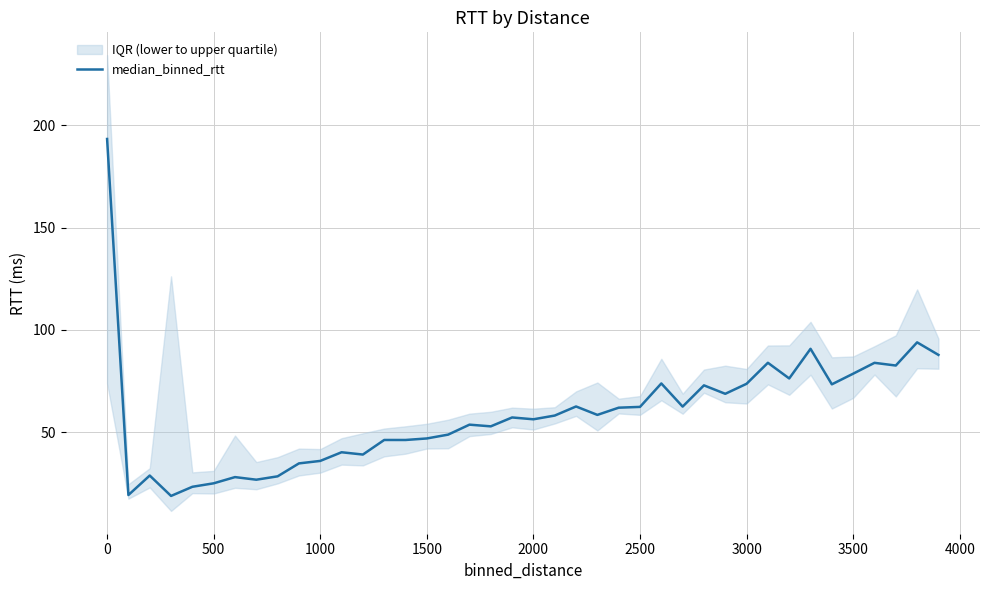

Is it true that median_binned_rtt equals 10.6 at 1500?

False